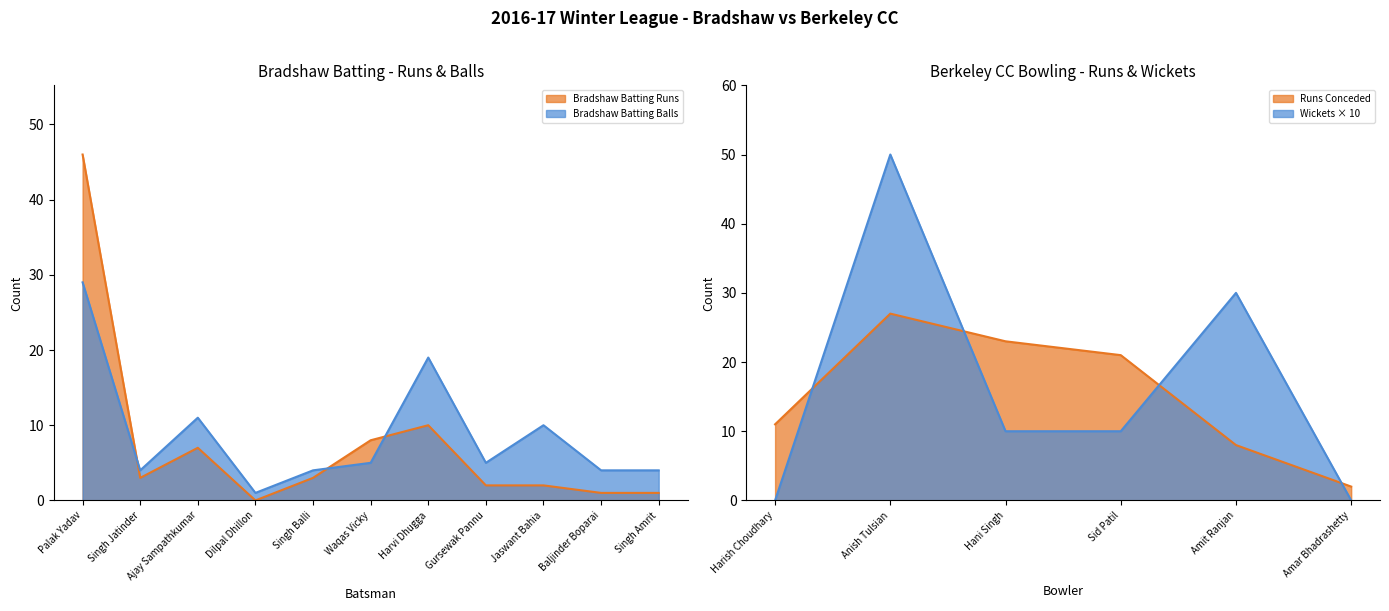

At which category does the chart reach its peak across all series?

Palak Yadav